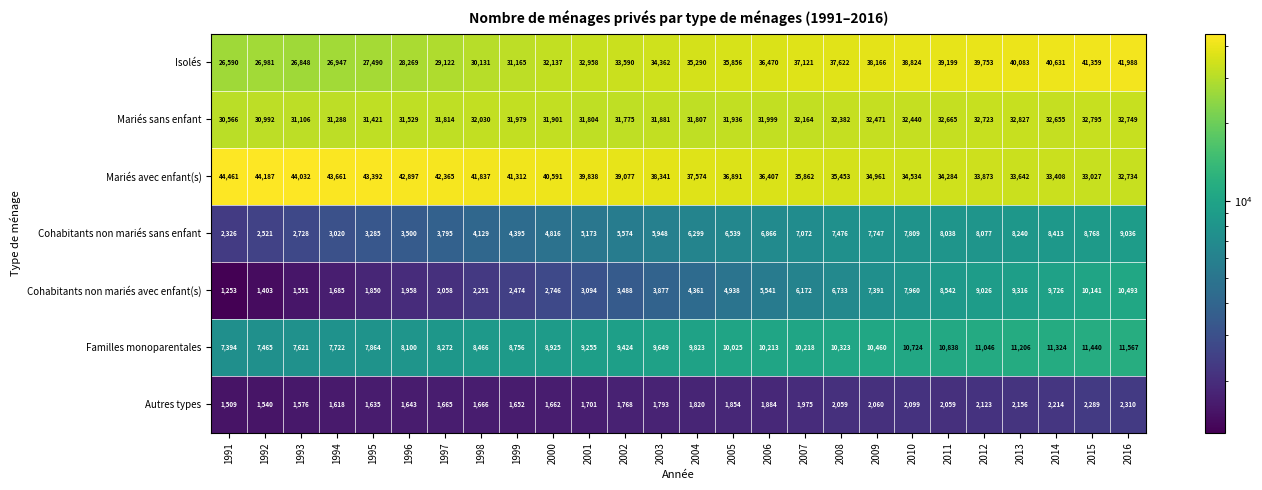

What is the sum of all Isolés values?

888952